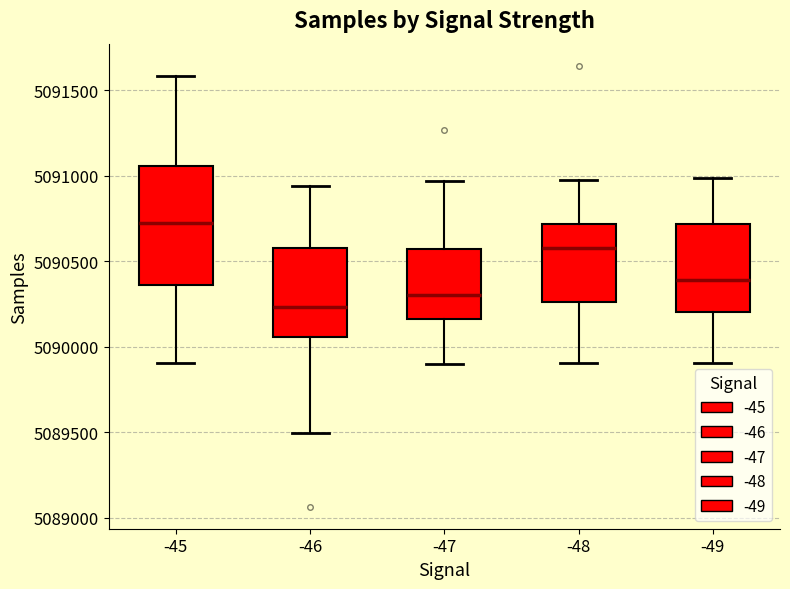

Reading left to right, read every box against the y-axis: the position of its median line, the range the box covers, and the ends of its whiskers. The values are not printed on the chart, so give them approximately, as read against the axis.

-45: median 5090700, box 5090350 to 5091050, whiskers 5089900 to 5091600
-46: median 5090250, box 5090050 to 5090600, whiskers 5089500 to 5090950
-47: median 5090300, box 5090150 to 5090550, whiskers 5089900 to 5090950
-48: median 5090600, box 5090250 to 5090700, whiskers 5089900 to 5091000
-49: median 5090400, box 5090200 to 5090700, whiskers 5089900 to 5091000